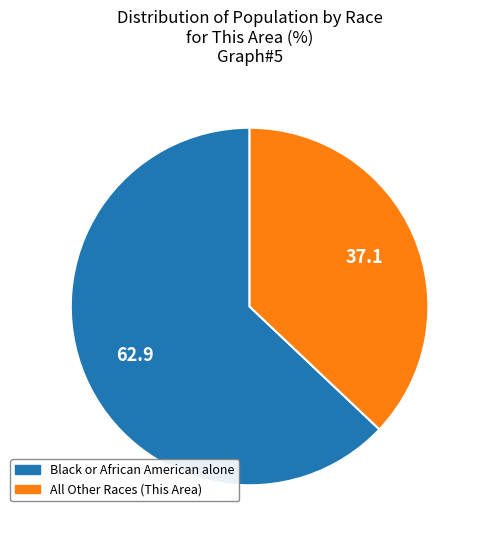

Is there any slice that represents more than half of the pie?

Yes